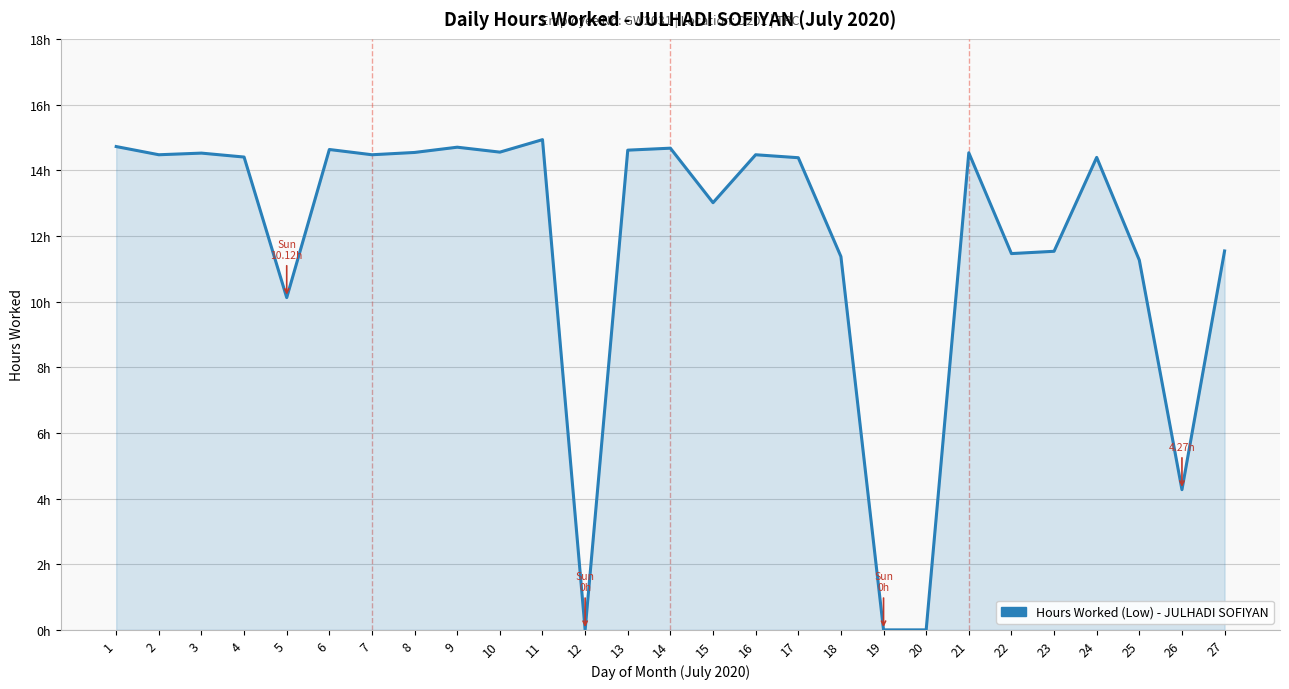

What is the approximate value at 8?

14.5